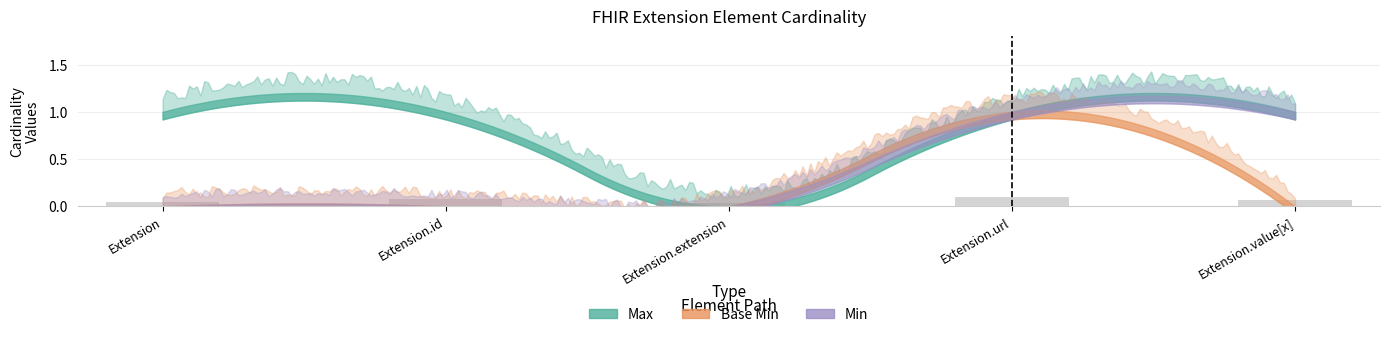

How many values are between 0 and 1?

5